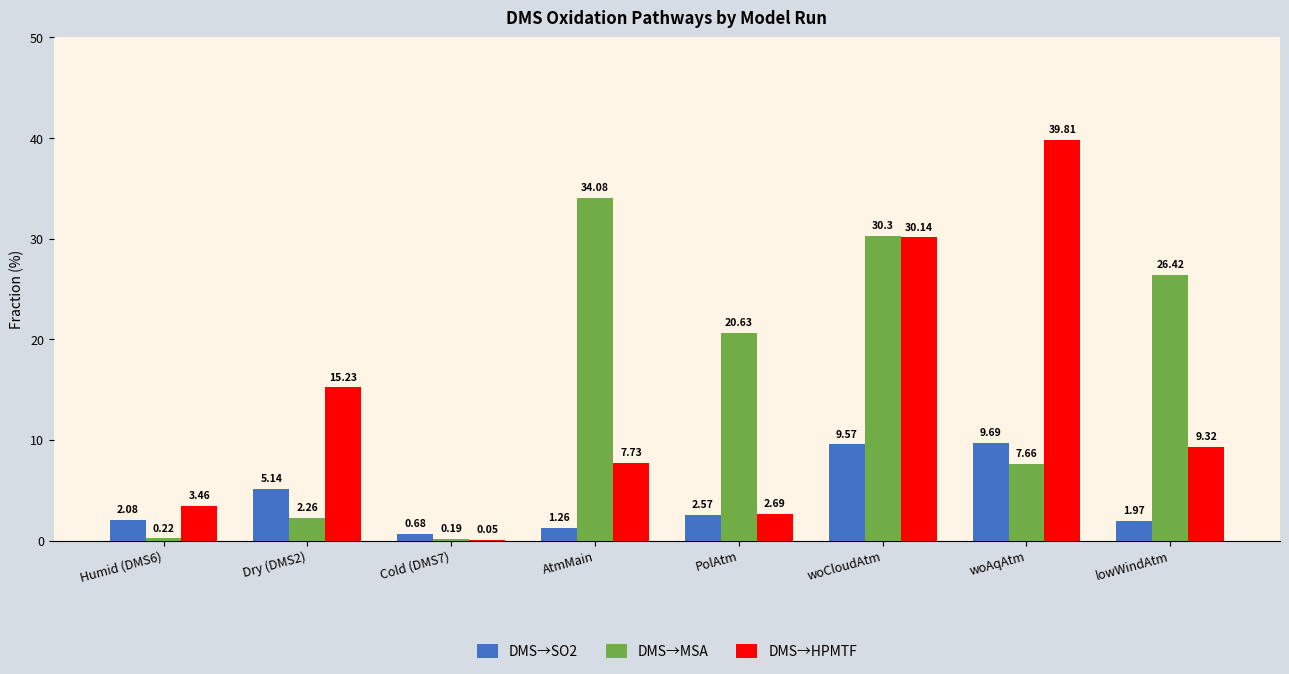

Where is DMS→MSA nearest to the value 17?

PolAtm